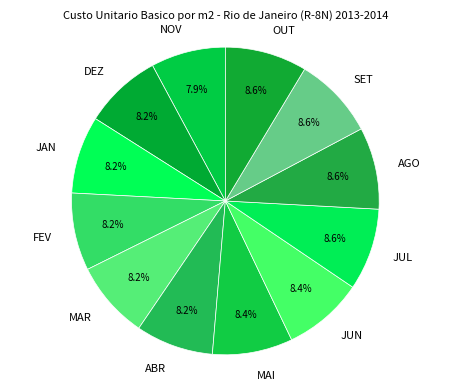

Is the sum of JAN and ABR greater than half?

No